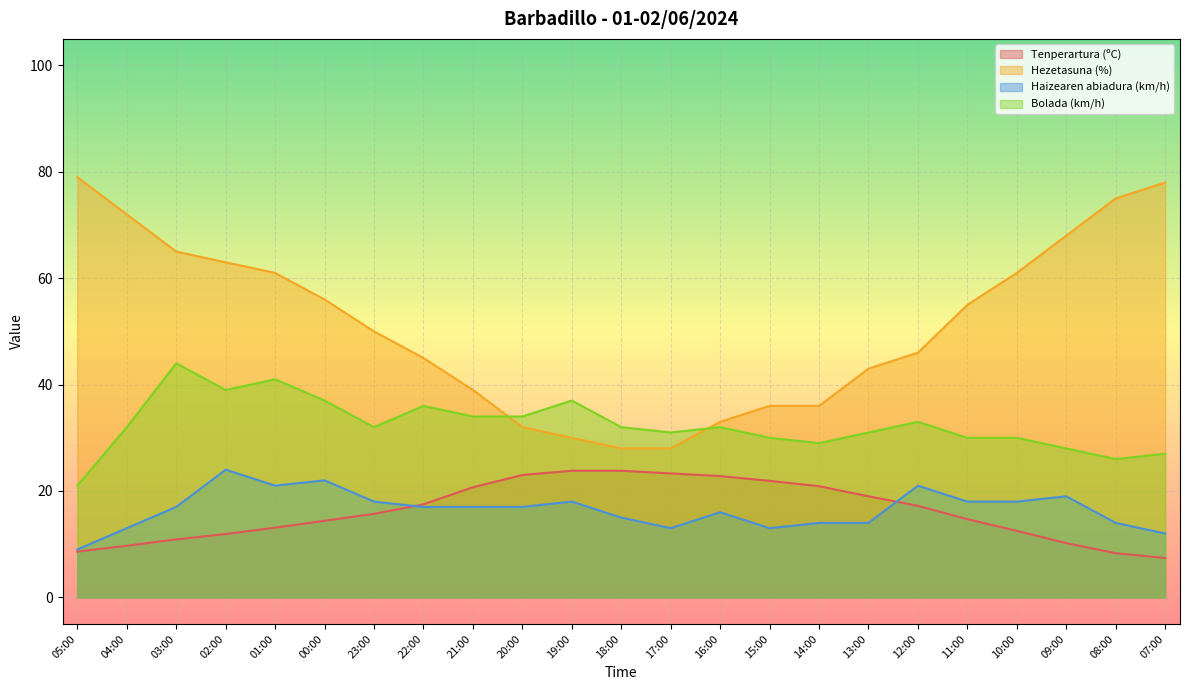

True or false: Hezetasuna (%) has more than 2 interior local peaks.

False